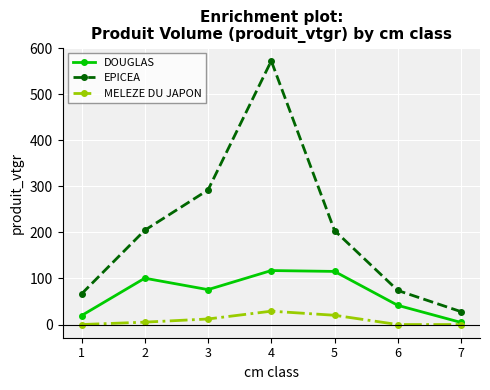

In DOUGLAS, how many points are higher than both neighbors (excluding endpoints)?

2